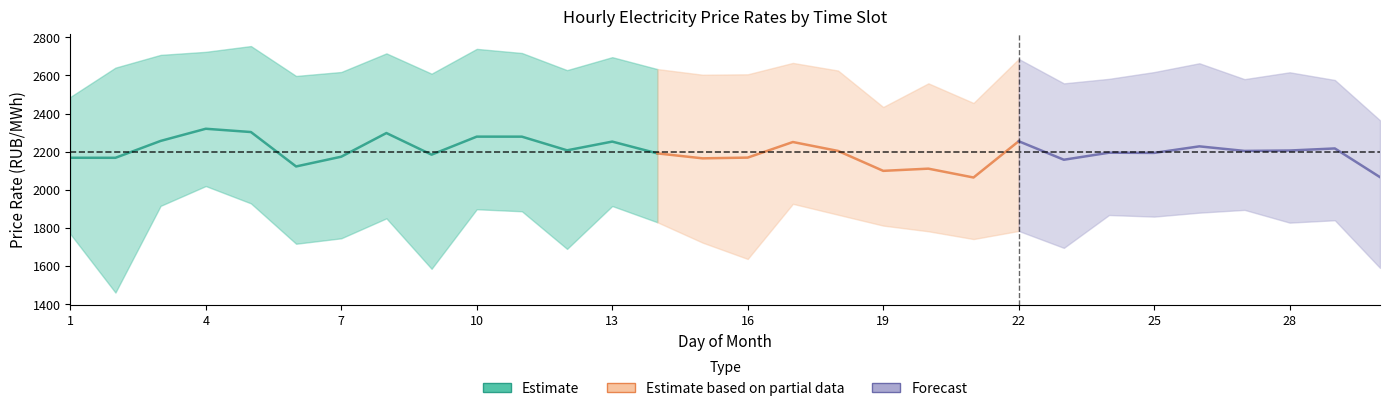

What is the value of the 18:00-19:00 point at the 11th from the left?

2717.8